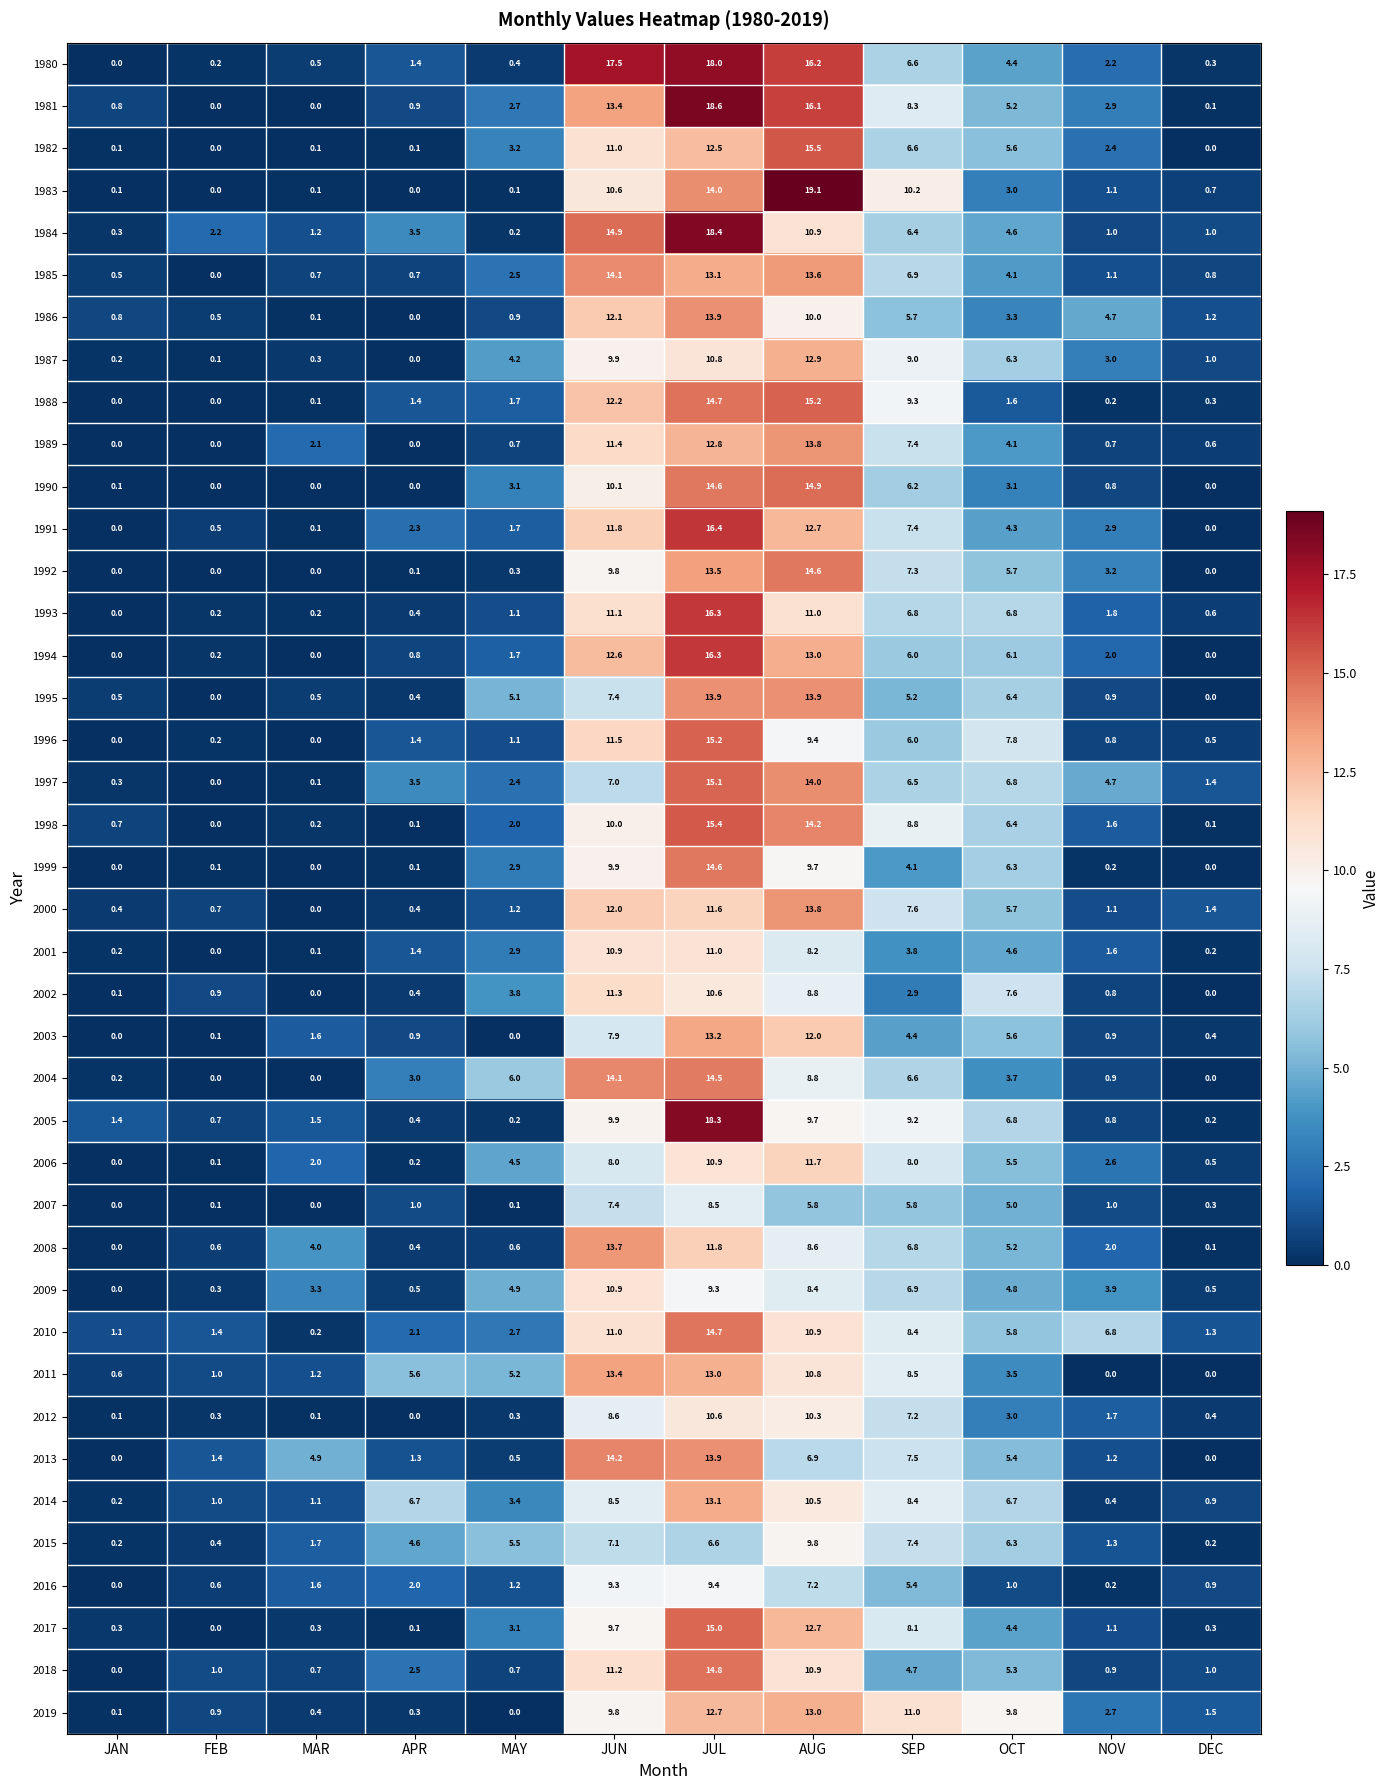

What is the sum of the 2000 values at NOV and JAN?

1.5